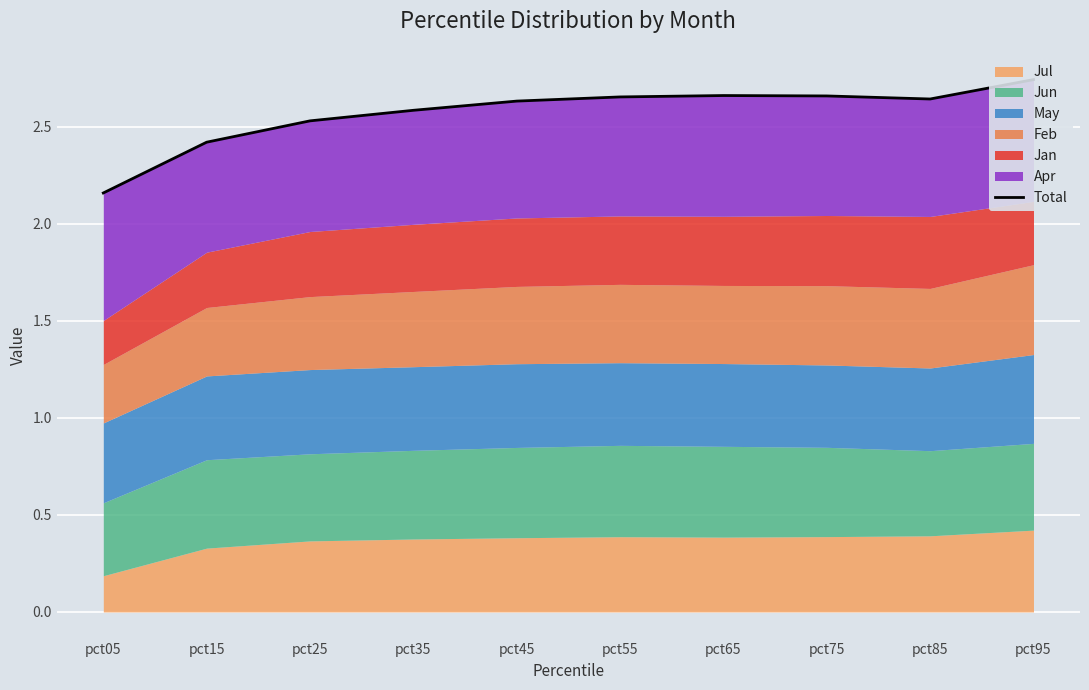

Rank the categories by value from highest to lowest.

pct95, pct65, pct75, pct55, pct85, pct45, pct35, pct25, pct15, pct05